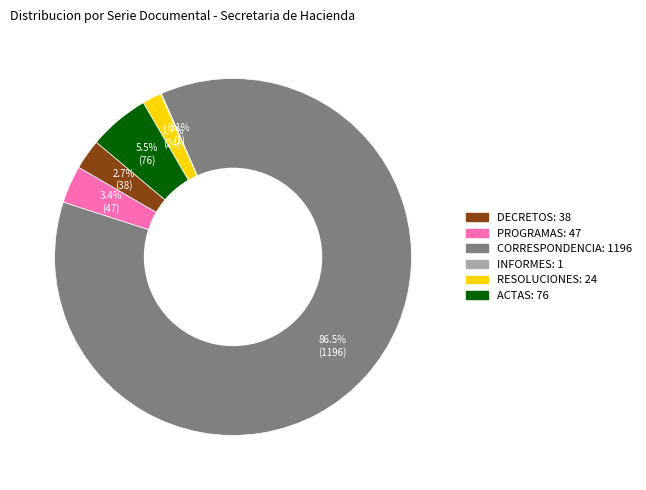

Does any single category account for the majority?

Yes